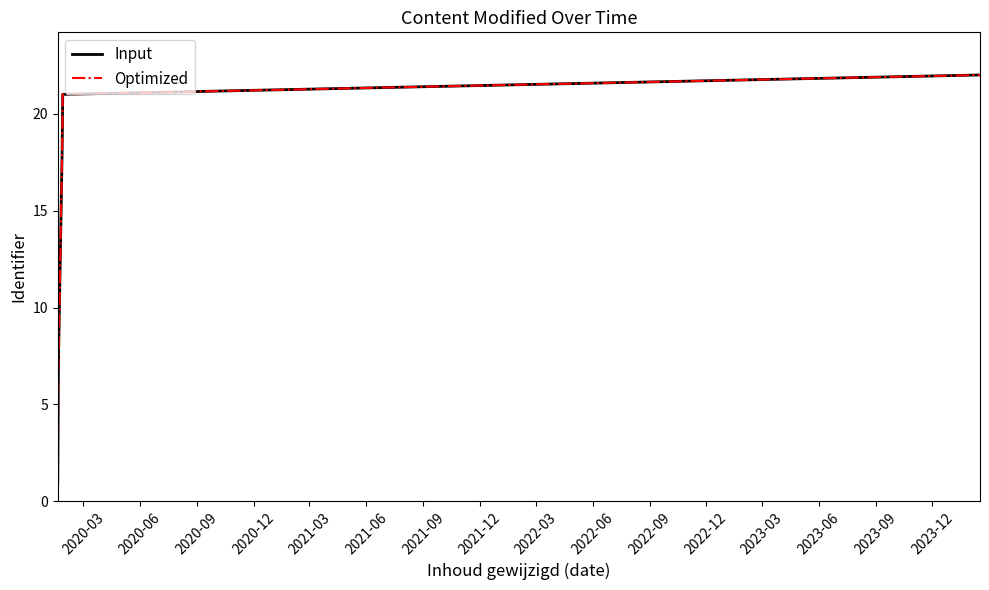

What is the value of the Input point at the 3rd from the left?

18